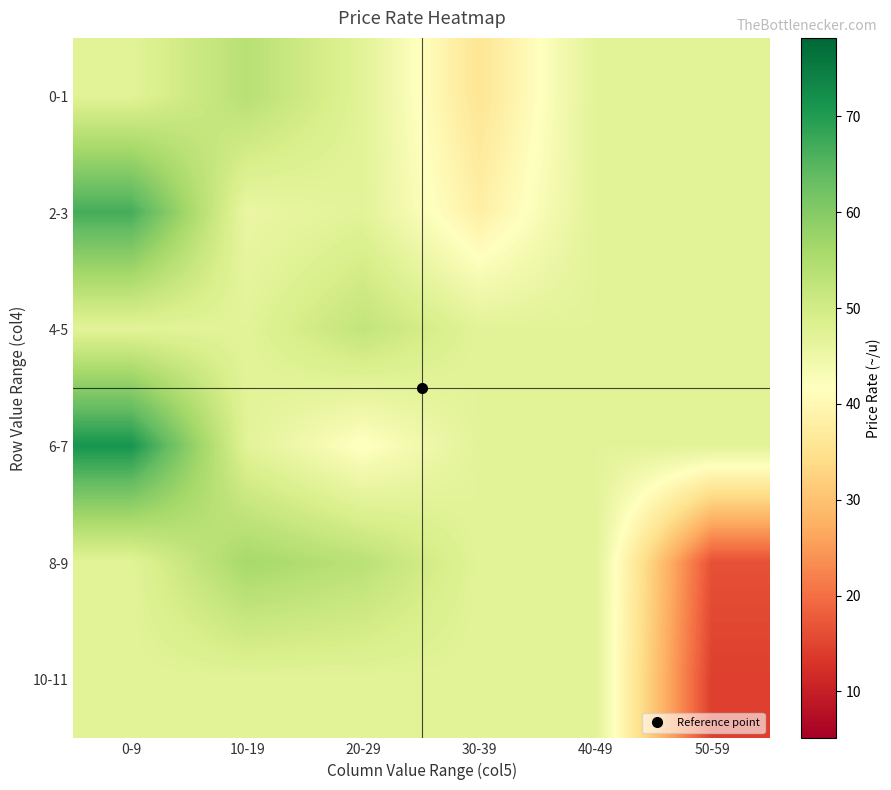

Reading left to right, what are all the values shown in this chart?

0-1: 0-9=47.1	10-19=53.8	20-29=47.1	30-39=35.7	40-49=47.1	50-59=47.1
2-3: 0-9=66.7	10-19=45.5	20-29=47.1	30-39=38.1	40-49=47.1	50-59=47.1
4-5: 0-9=47.1	10-19=47.1	20-29=52.3	30-39=47.1	40-49=47.1	50-59=47.1
6-7: 0-9=71.3	10-19=47.1	20-29=41.3	30-39=47.1	40-49=47.1	50-59=47.1
8-9: 0-9=47.1	10-19=56.0	20-29=53.4	30-39=47.1	40-49=47.1	50-59=16.4
10-11: 0-9=47.1	10-19=47.1	20-29=47.1	30-39=47.1	40-49=47.1	50-59=14.4